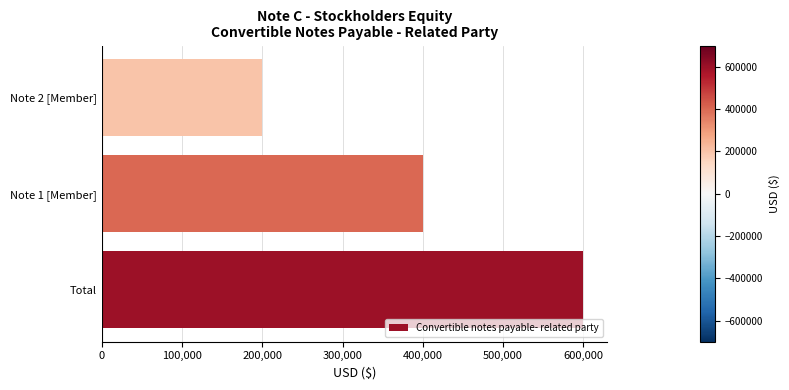

What is the smallest value displayed?

200000